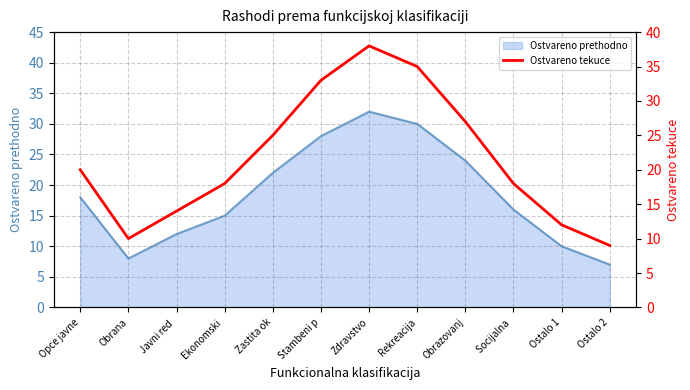

Which category has the highest value in the Ostvareno prethodno series?

Zdravstvo